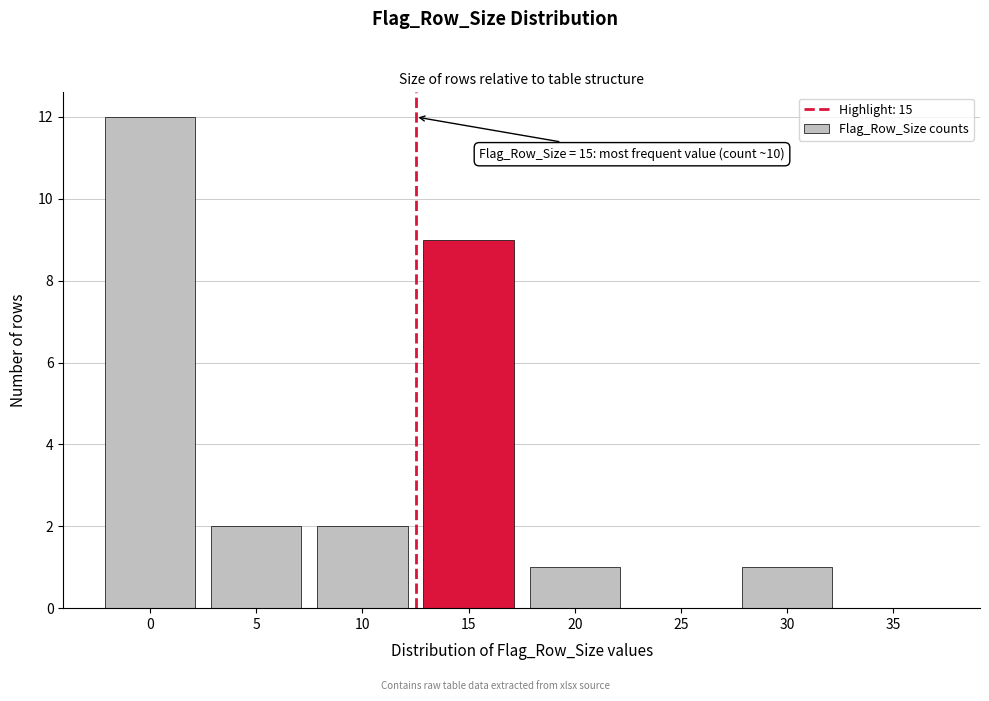

Reading left to right, list all the values displayed in this chart.

0=12	5=2	10=2	15=9	20=1	25=0	30=1	35=0